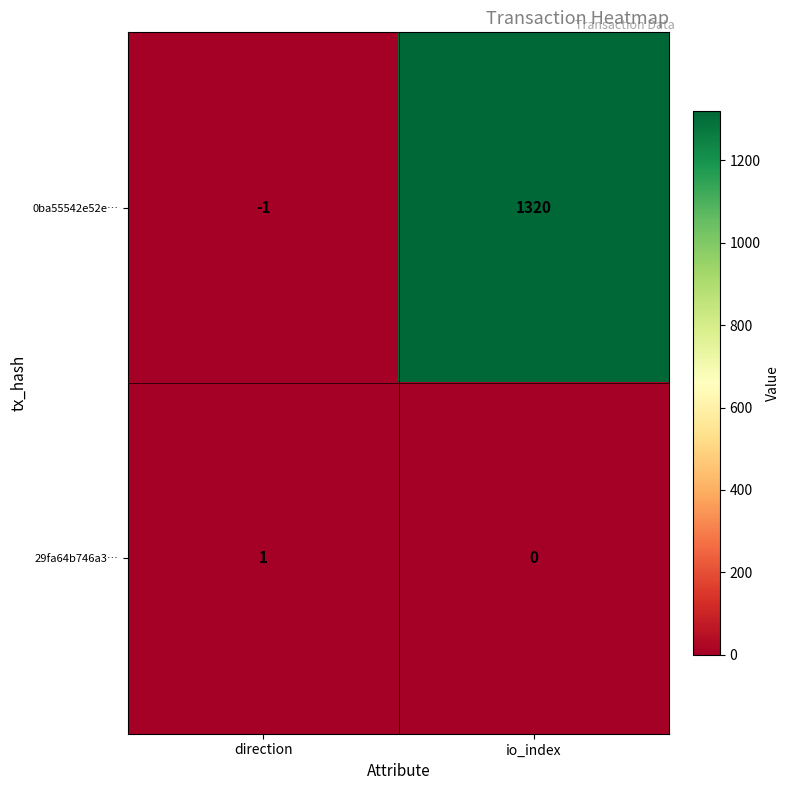

Reading left to right, extract all data points from this chart.

0ba55542e52e…: direction=-1	io_index=1320
29fa64b746a3…: direction=1	io_index=0